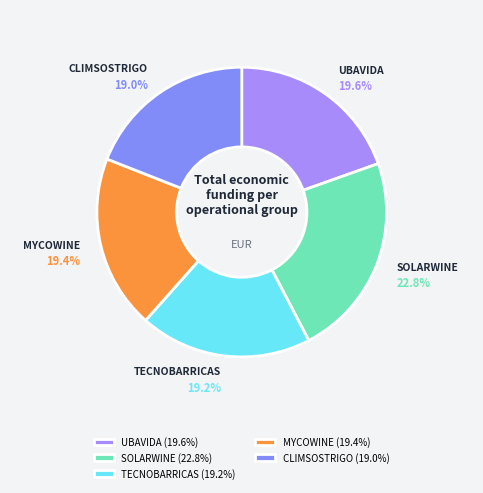

Between SOLARWINE and UBAVIDA, which is larger?

SOLARWINE